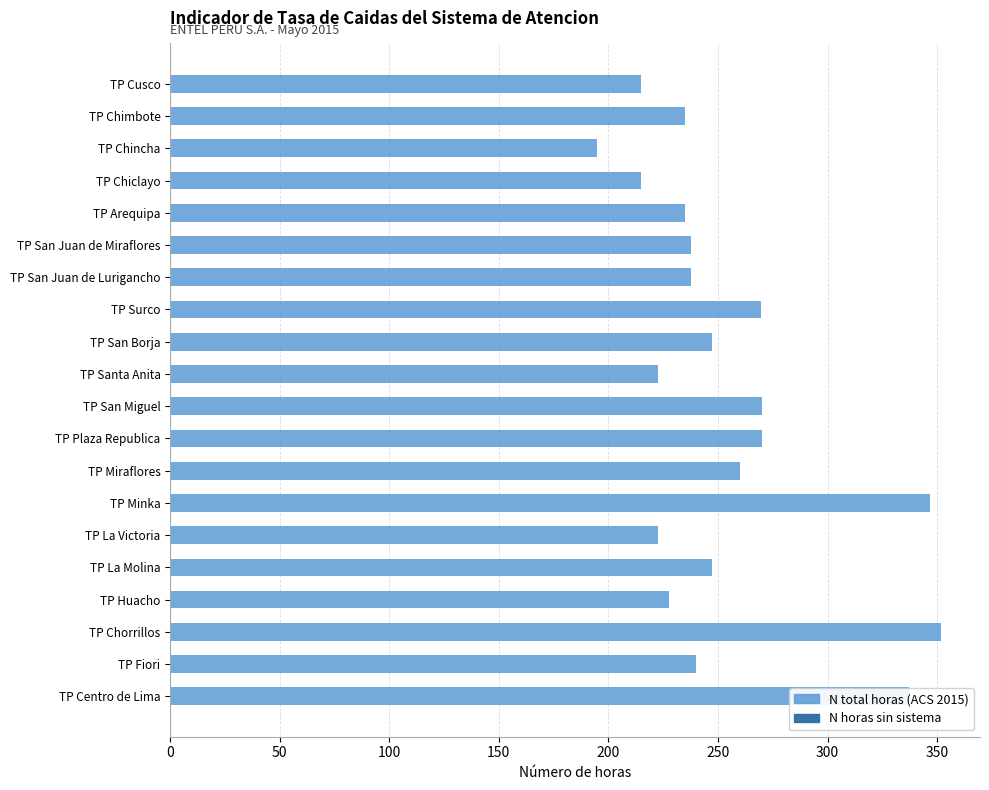

The chart shows a value of 260.0 at TP Miraflores. True or false?

True